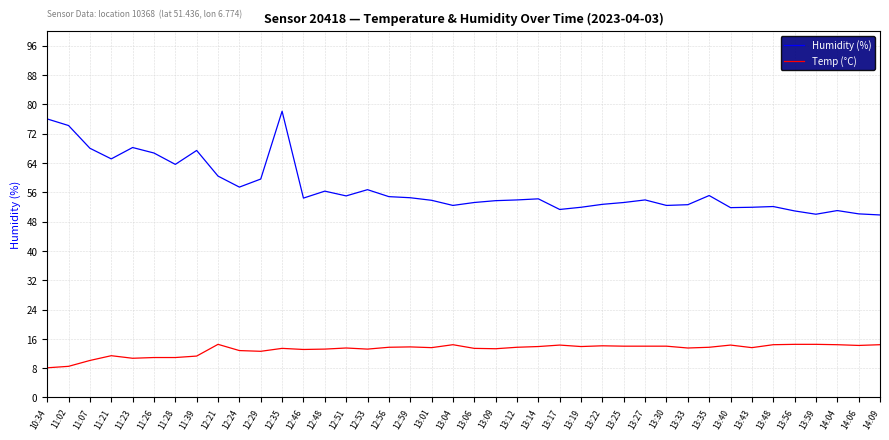

What is the difference between the maximum and minimum values in the Humidity (%) series?

28.3